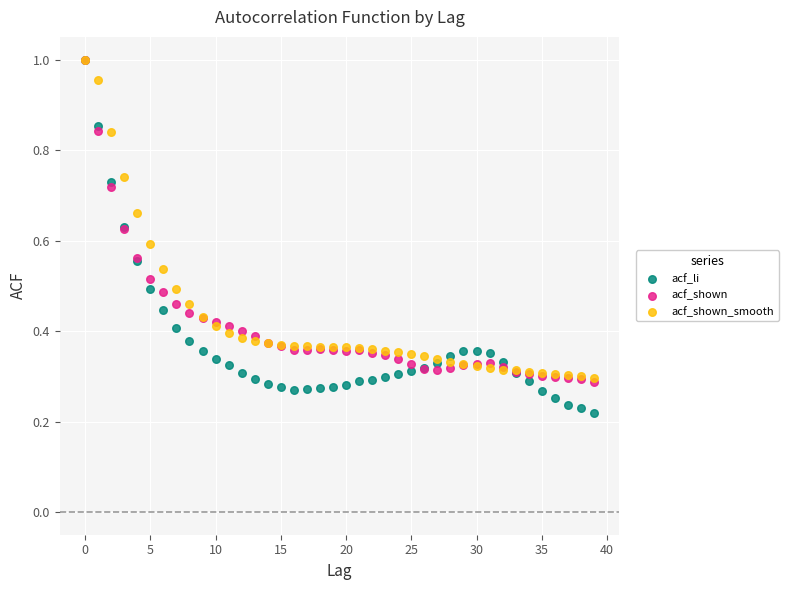

What are all the series names shown in the legend?

acf_li, acf_shown, acf_shown_smooth